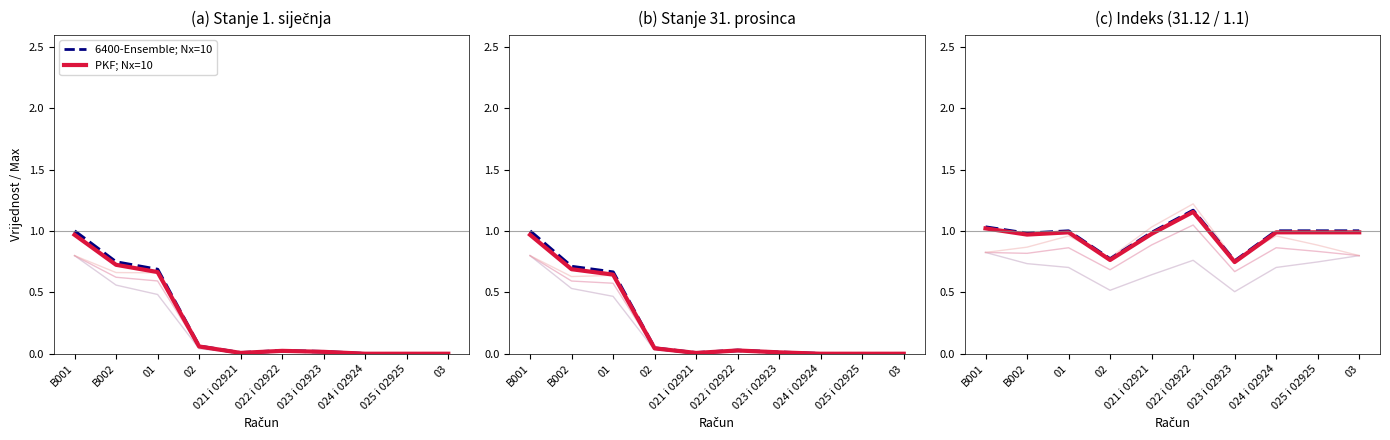

How many interior local peaks does the PKF; Nx=10 series have?

2